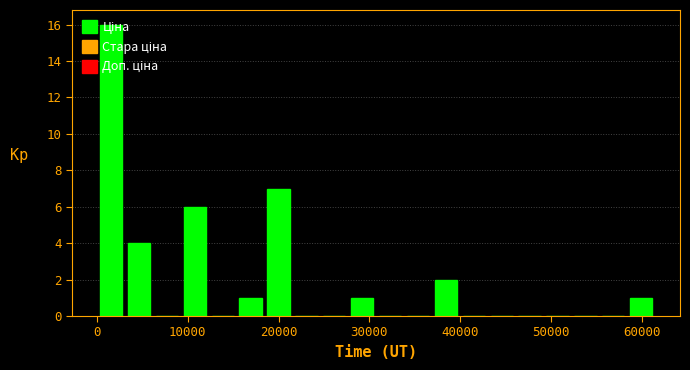

Around what value on the x-axis is the tallest bar? Give the approximate position of its centre, as read against the axis.

2000